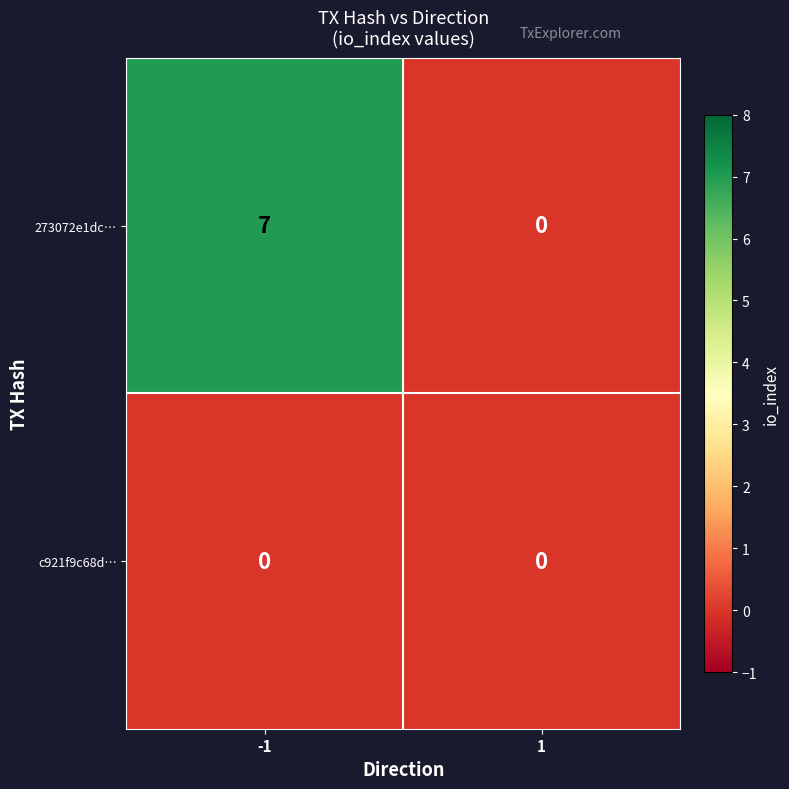

List the series in order of their peak value, highest first.

273072e1dc…, c921f9c68d…